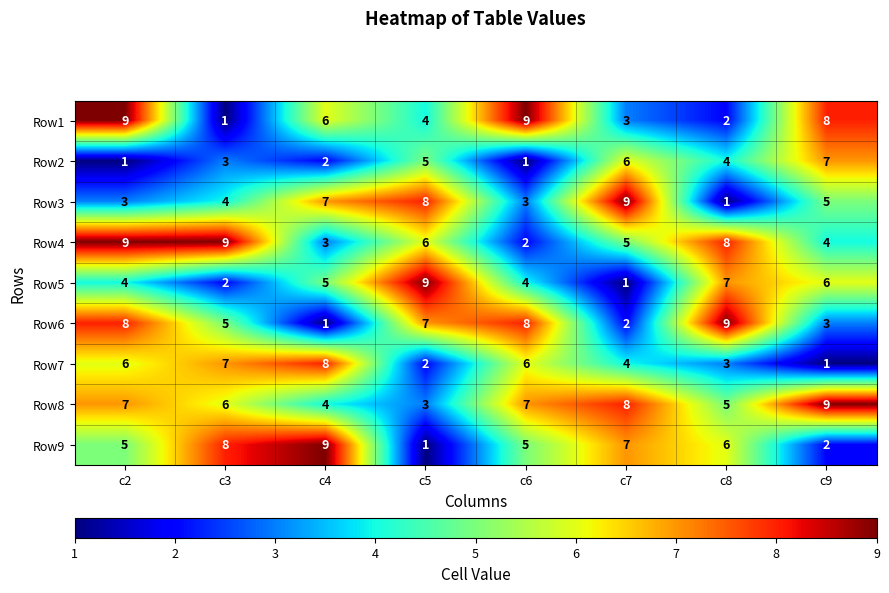

What is the total value across all series at c3?

45